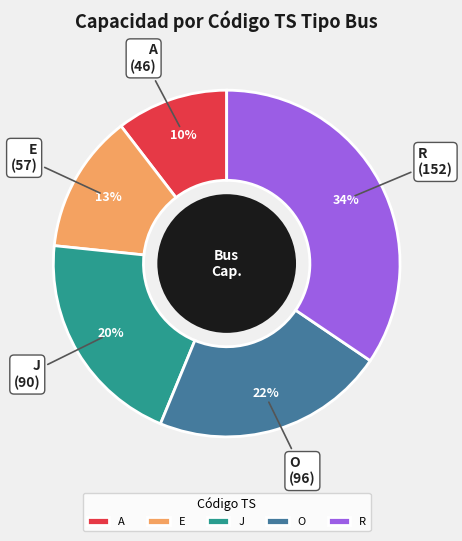

Count the number of slices in the pie.

5